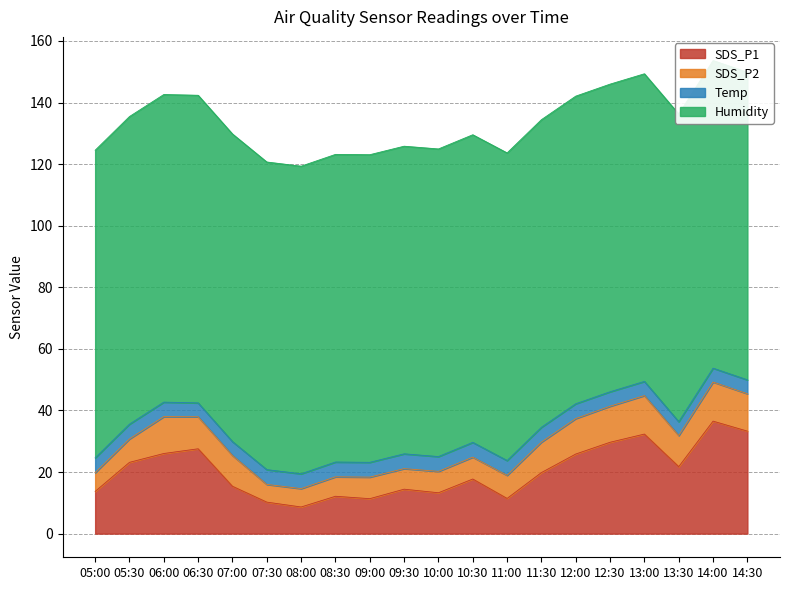

True or false: SDS_P1 and Humidity intersect in this chart.

False